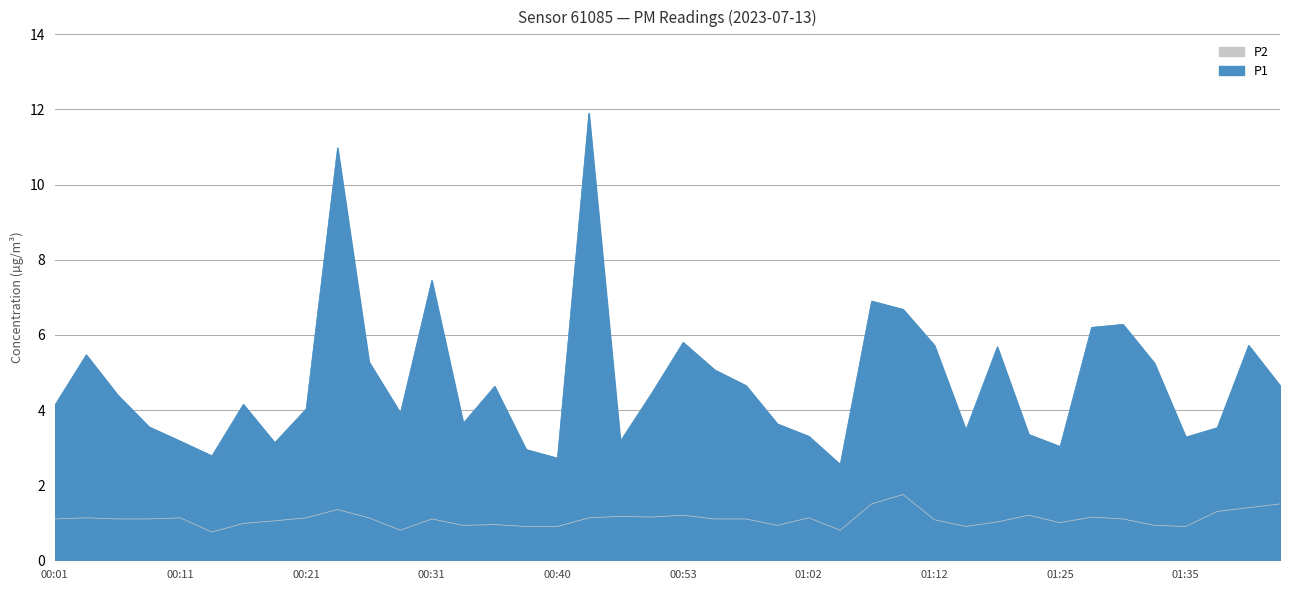

True or false: P2 and P1 cross at least once.

False